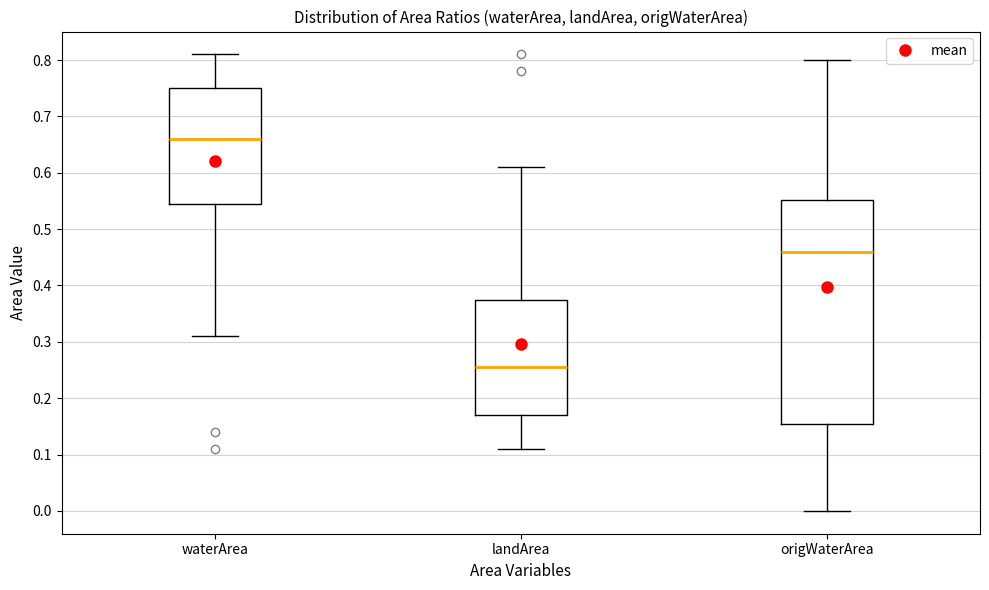

Which box has the lowest median line?

landArea